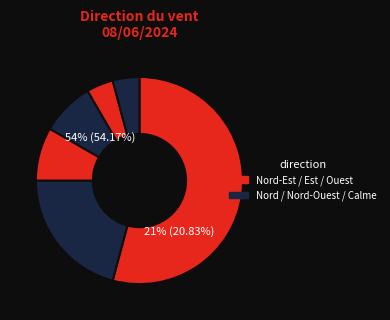

Is it true that Nord-Ouest is 4% of the pie?

True